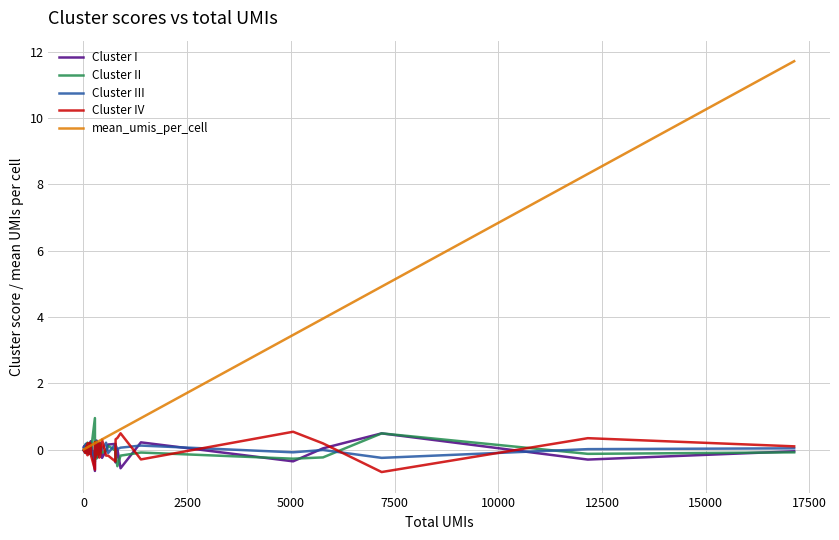

What is the maximum value for Cluster I?

0.5